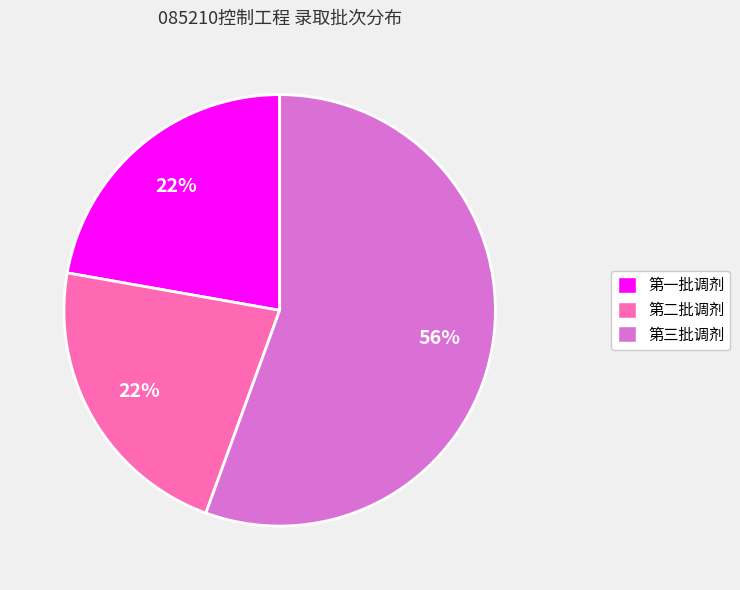

What percentage is the 第一批调剂 slice, to the nearest percent?

22%